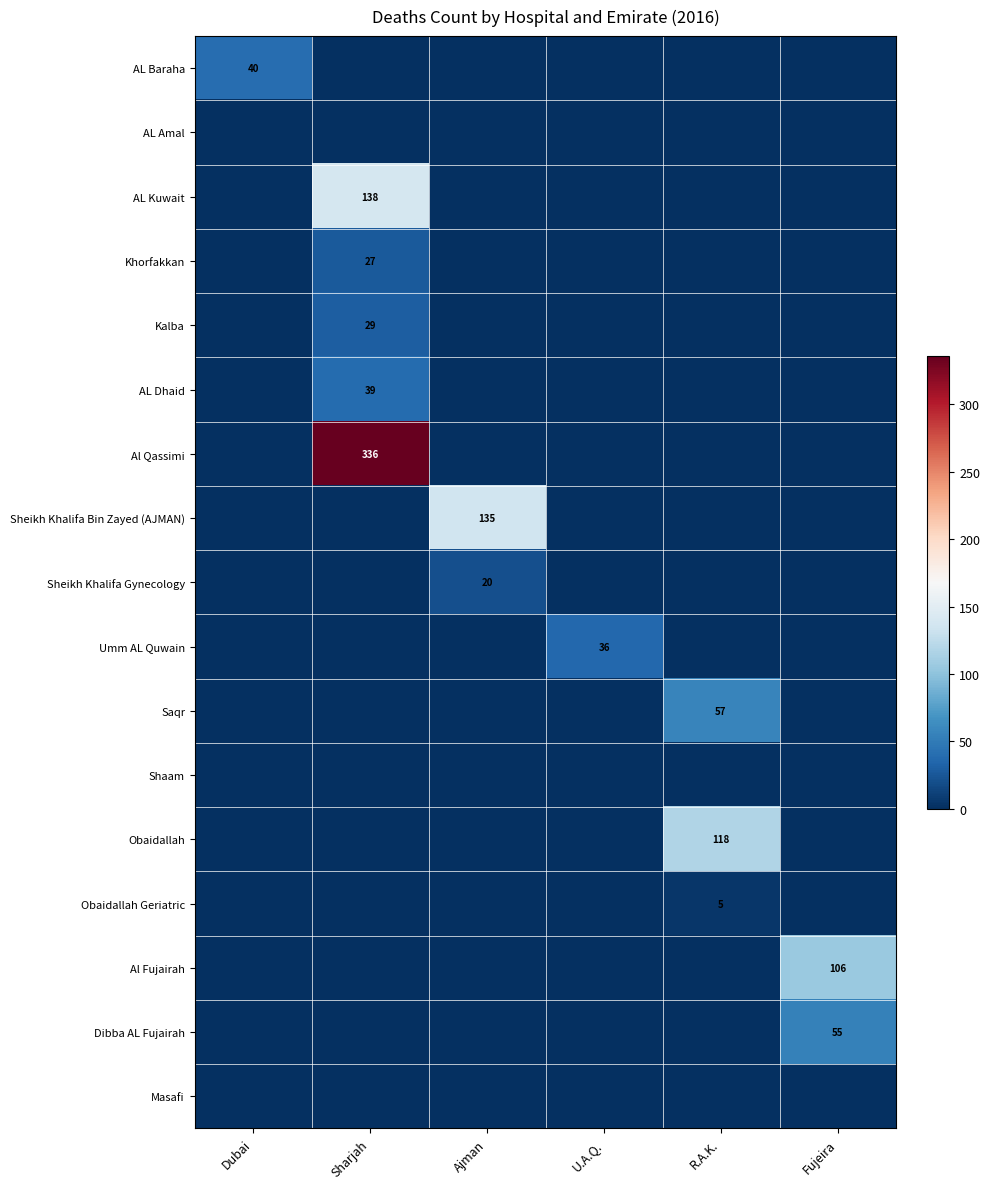

How many data points does each series have?

6